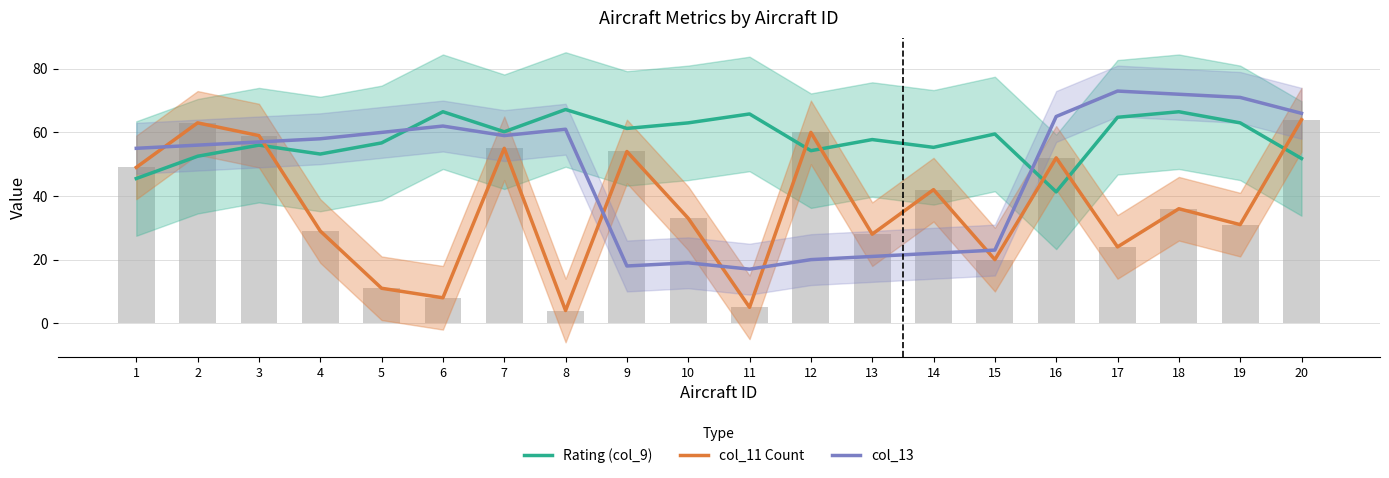

What value does the Rating (col_9) series have at 17?

64.8